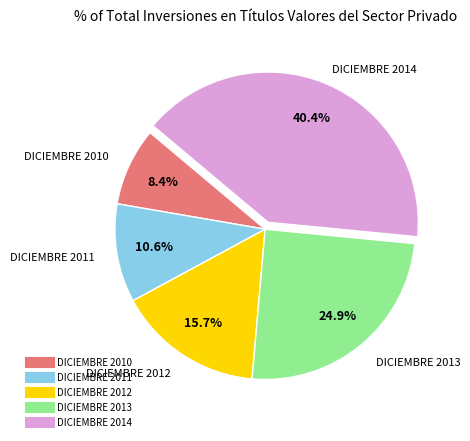

Which has a higher value, DICIEMBRE 2010 or DICIEMBRE 2013?

DICIEMBRE 2013